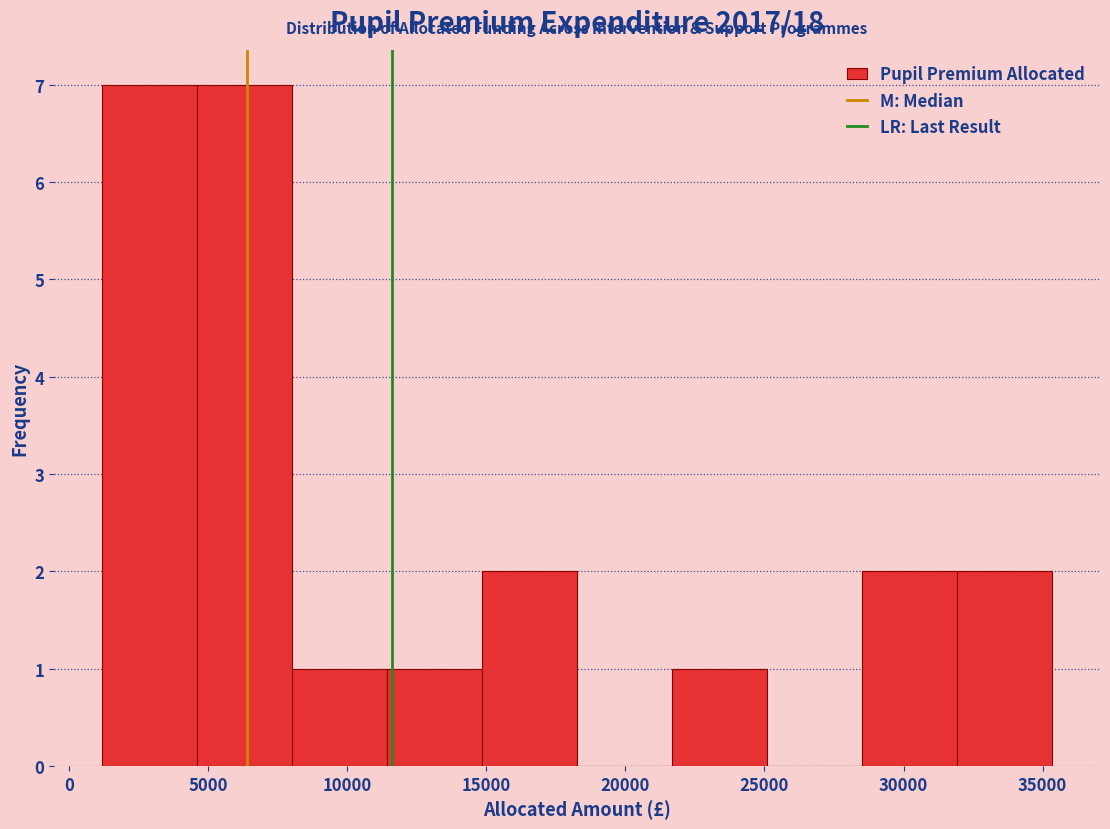

Reading left to right, transcribe this chart: for each bar, give the range it covers on the x-axis and its height. Neither the bar edges nor the heights are printed on the chart, so give them approximately, as read against the axes.

1000 to 4500: 7
4500 to 8000: 7
8000 to 11500: 1
11500 to 15000: 1
15000 to 18500: 2
18500 to 21500: 0
21500 to 25000: 1
25000 to 28500: 0
28500 to 32000: 2
32000 to 35500: 2